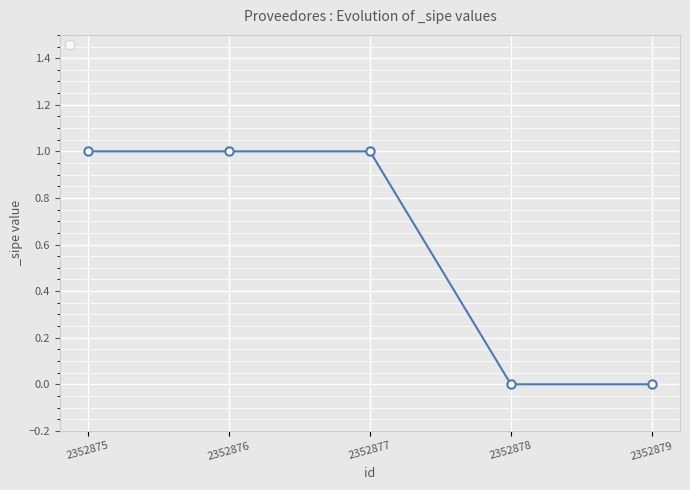

Which has a higher value, 2352878 or 2352877?

2352877